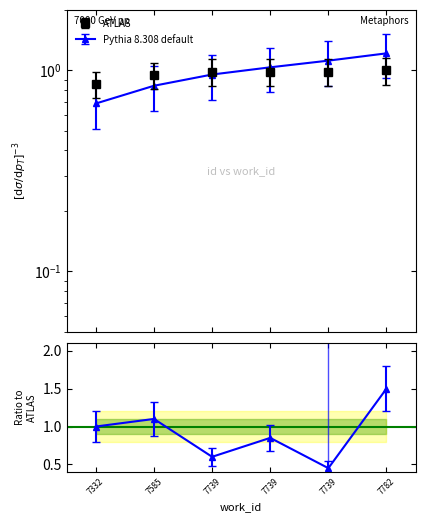

Count the number of data series in this chart.

2